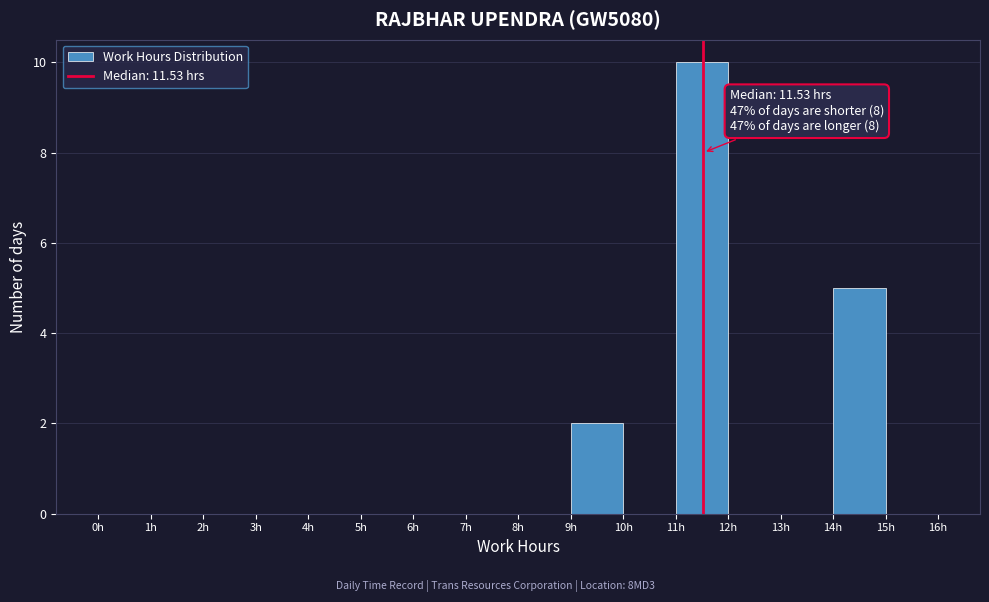

Which range on the x-axis has the tallest bar?

11 to 12